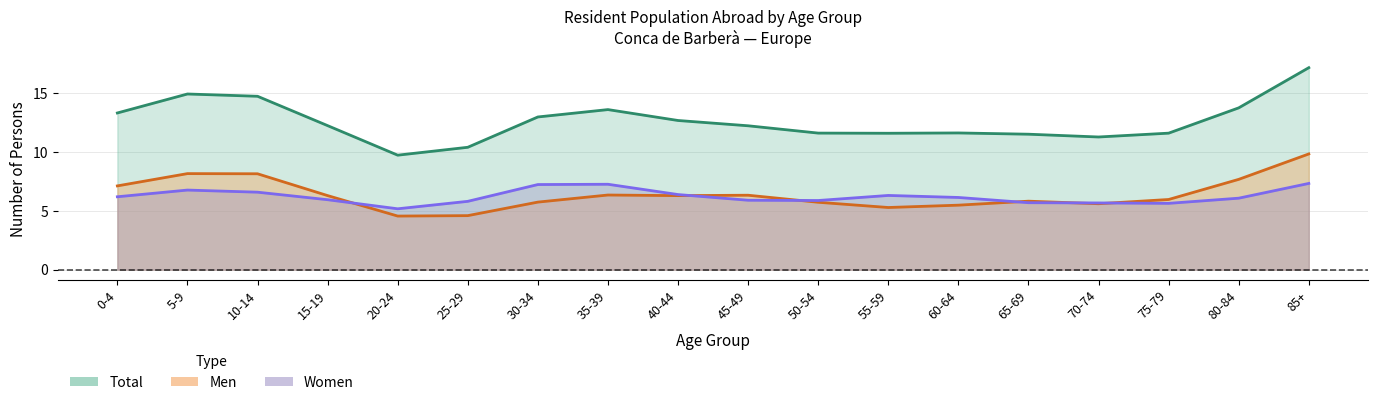

List the series in order of their peak value, lowest first.

Women, Men, Total